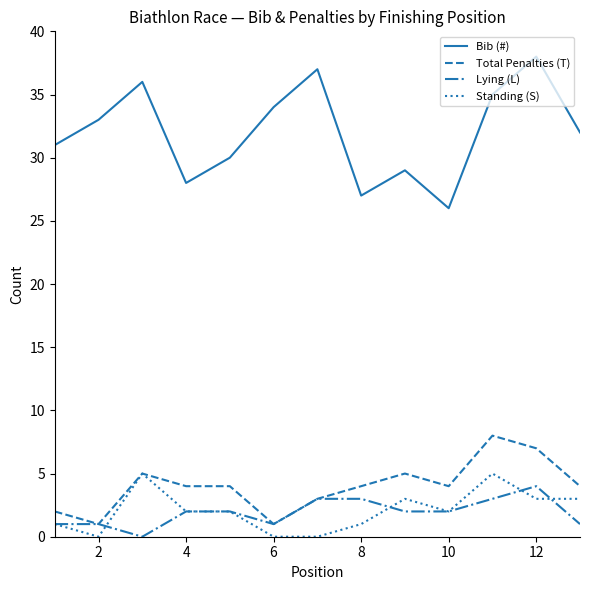

Which series has the largest range (max minus min)?

Bib (#)